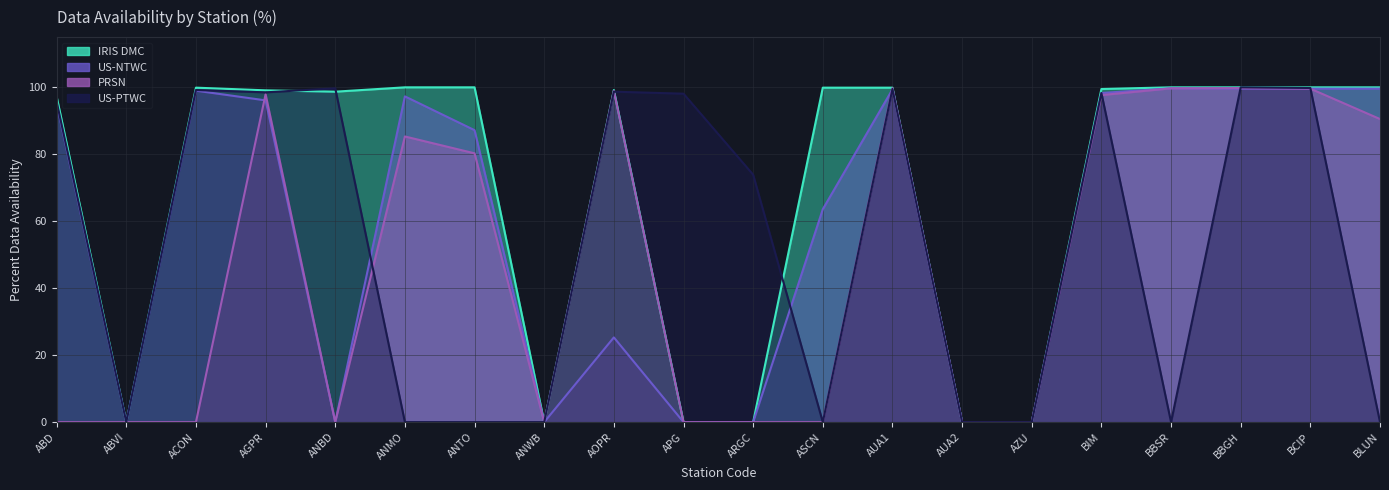

Reading right to left, list all the values displayed in this chart.

IRIS DMC: 100.0	100.0	100.0	100.0	99.5	0.0	0.0	99.9	99.9	0.0	0.0	99.2	0.0	100.0	100.0	98.7	99.1	99.9	0.0	97.2
US-NTWC: 99.6	99.6	99.6	99.7	98.3	0.0	0.0	99.4	63.6	0.0	0.0	25.3	0.0	87.2	97.3	0.0	96.1	99.0	0.0	95.1
PRSN: 90.5	99.6	99.8	99.7	97.7	0.0	0.0	99.8	0.0	0.0	0.0	99.0	0.0	80.3	85.3	0.0	97.9	0.0	0.0	0.0
US-PTWC: 0.0	99.8	100.0	0.0	98.3	0.0	0.0	99.5	0.0	73.9	98.1	98.7	0.0	0.0	0.0	99.7	98.5	99.2	0.0	95.7